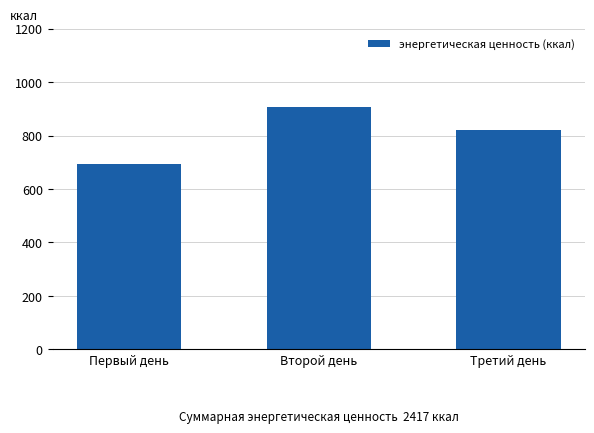

What is the value of the 2nd bar from the left?

905